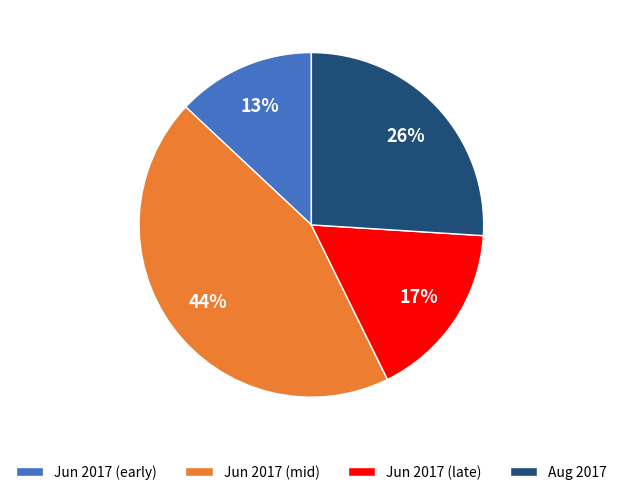

To the nearest percent, what percentage of the pie is Jun 2017 (mid)?

44%